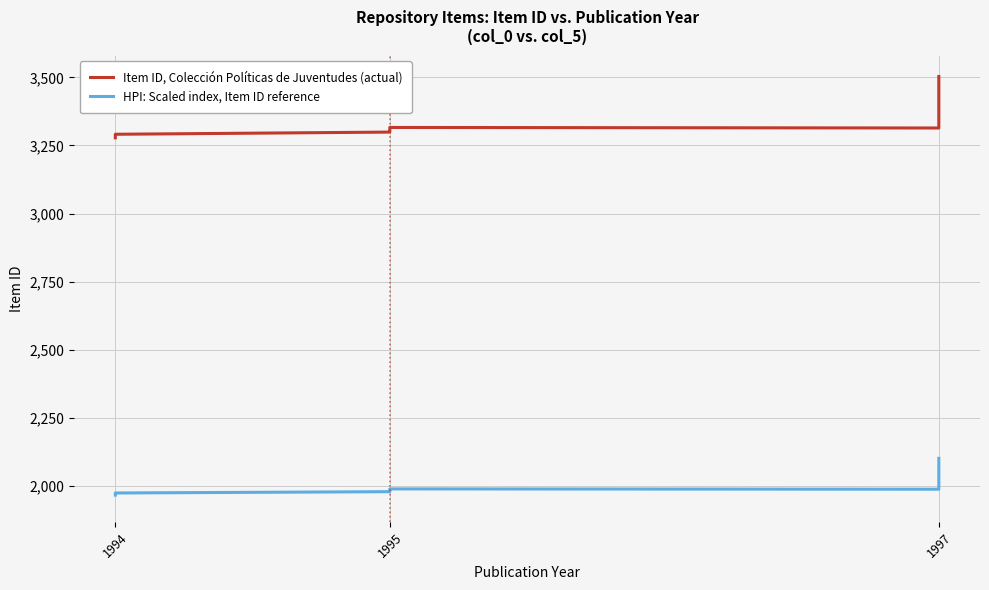

At which label does Item ID, Colección Políticas de Juventudes (actual) reach its minimum?

1994